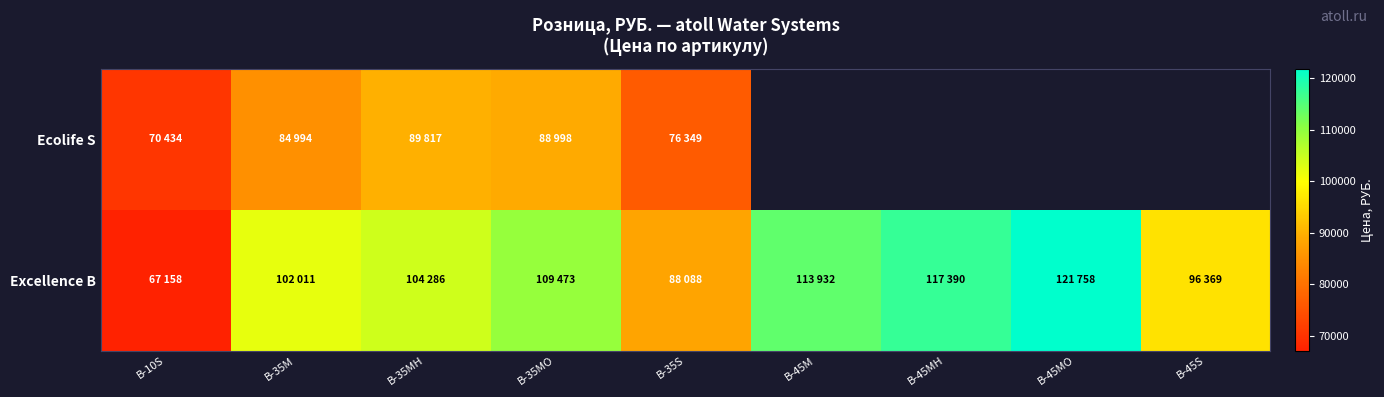

Which category has the lowest value across all series?

B-10S